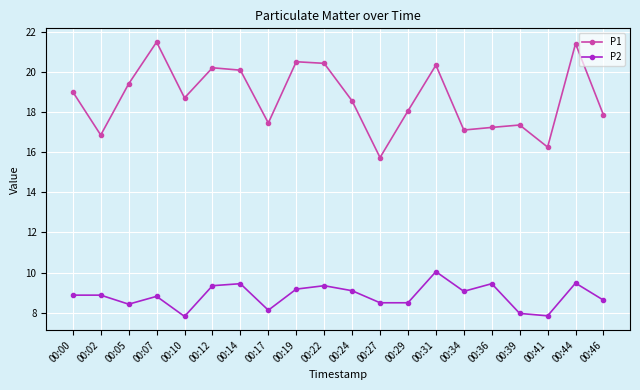

True or false: P1 and P2 cross at least once.

False